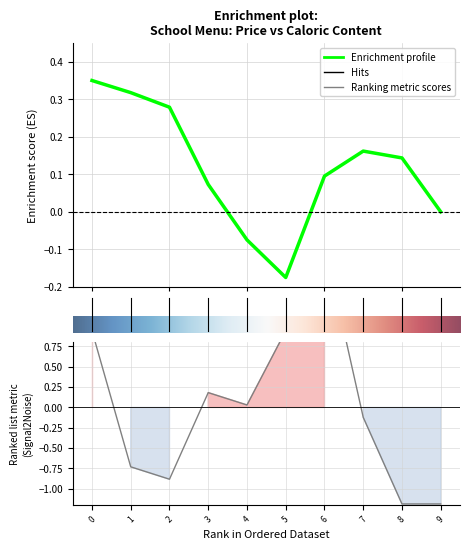

Reading left to right, transcribe all the data shown in this chart.

0.9	-0.7	-0.9	0.2	0.0	0.9	2.0	-0.1	-1.2	-1.2